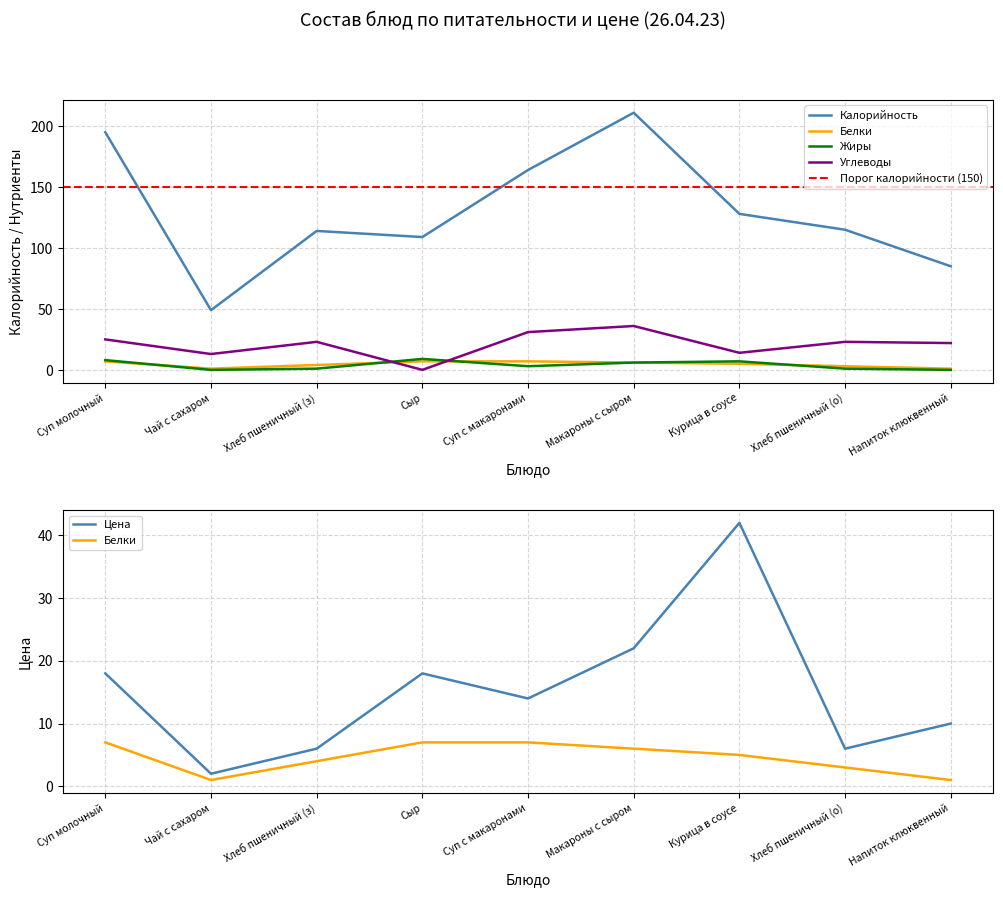

Rank the series by their maximum value, from highest to lowest.

Калорийность, Цена, Углеводы, Жиры, Белки